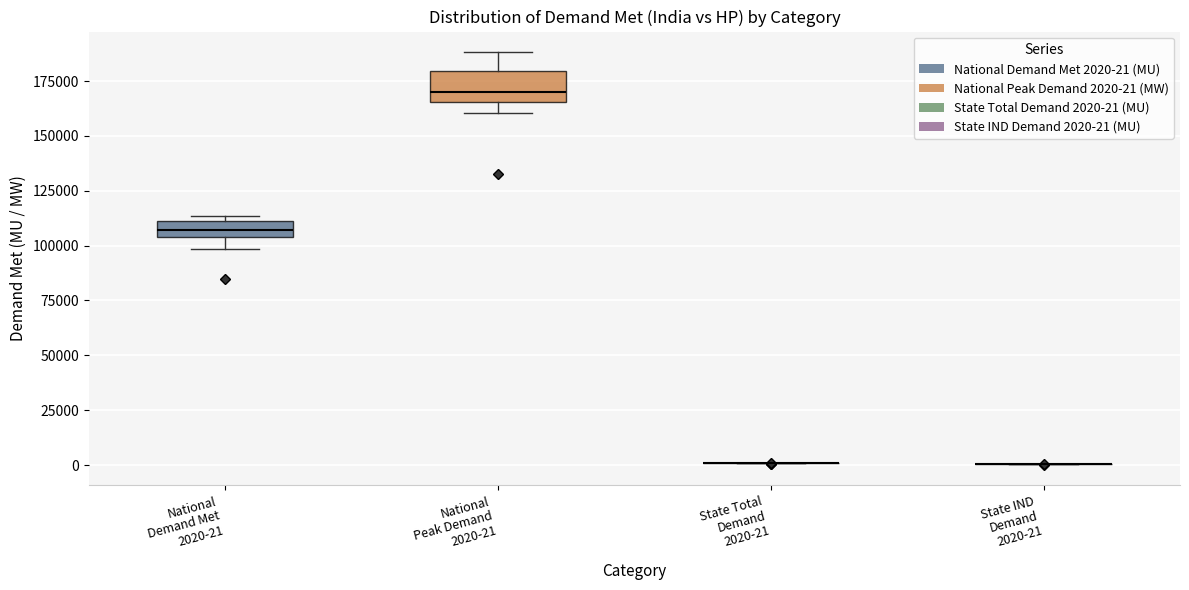

Which box is the tallest, from its lower edge to its upper edge?

National Peak Demand 2020-21